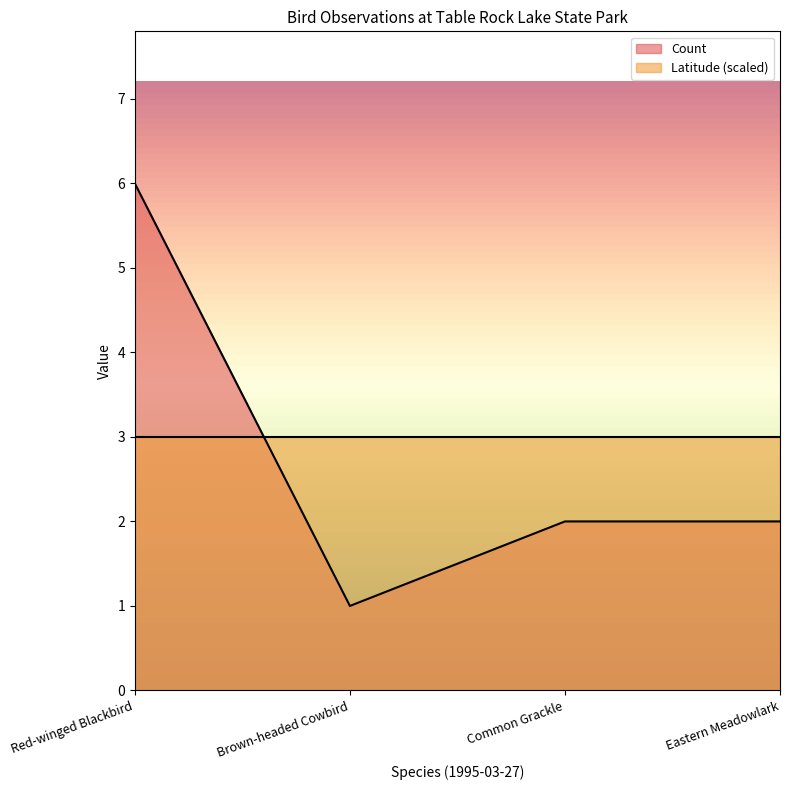

What position from the right is Common Grackle?

2